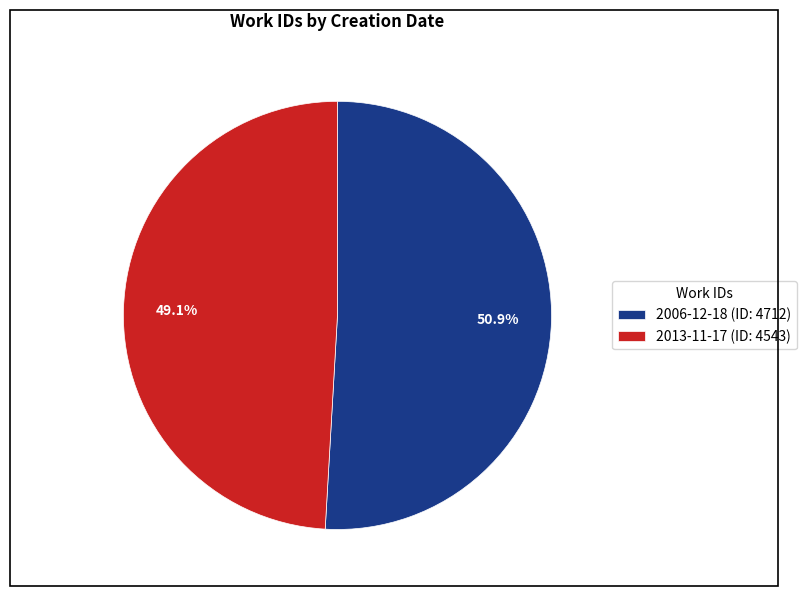

Does 2013-11-17 represent more than half of the total?

No